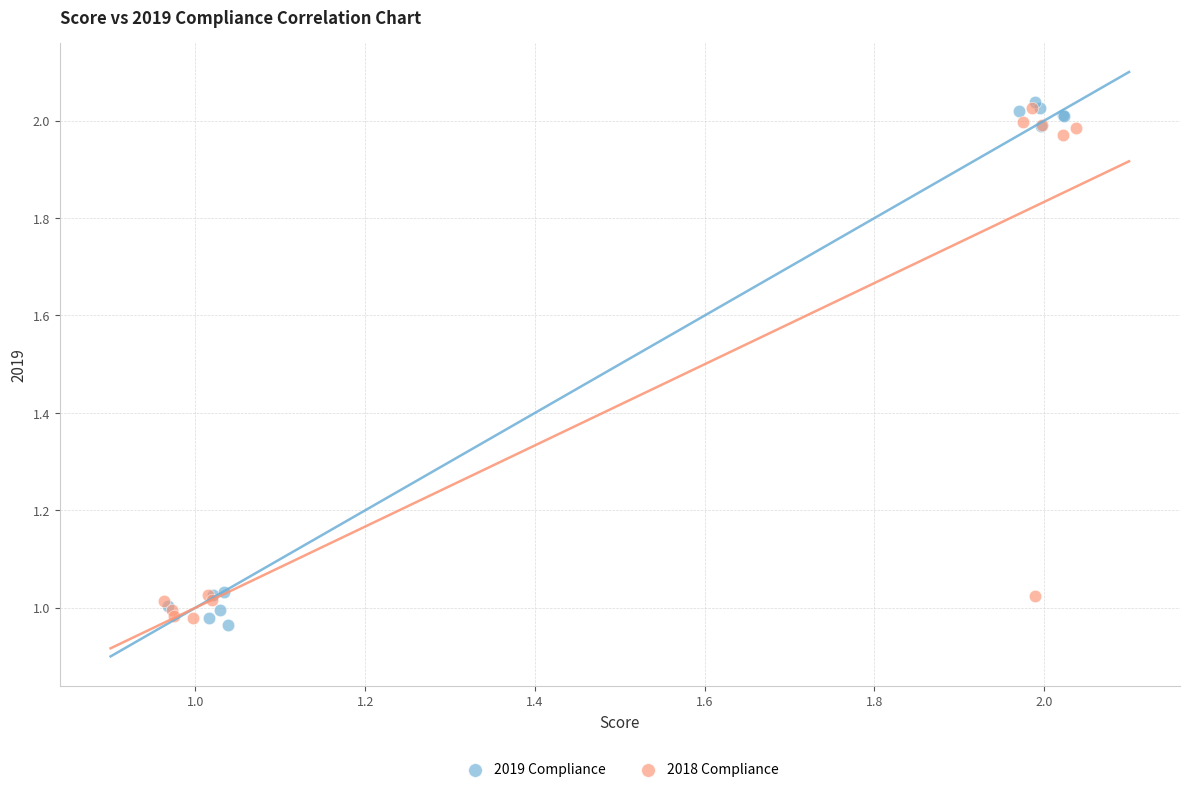

What are all the series names shown in the legend?

2019 Compliance, 2018 Compliance